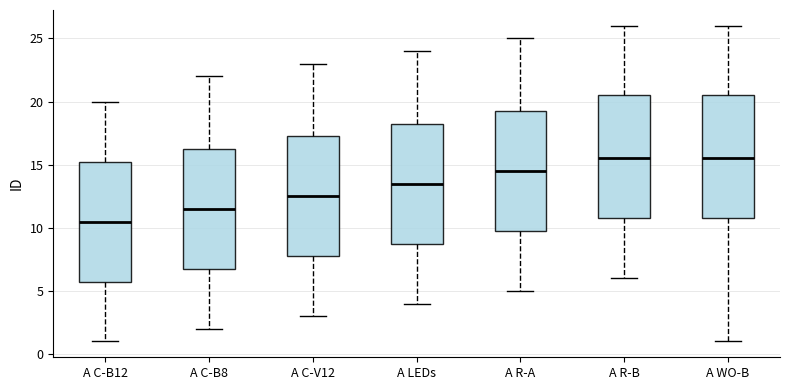

Reading left to right, transcribe this box plot: for each box, give where its median line is, the range the box spans, and where its two whiskers end, as read against the y-axis. The values are not printed on the chart, so give them approximately, as read against the axis.

A C-B12: median 10.5, box 6.0 to 15.5, whiskers 1.0 to 20.0
A C-B8: median 11.5, box 7.0 to 16.5, whiskers 2.0 to 22.0
A C-V12: median 12.5, box 8.0 to 17.5, whiskers 3.0 to 23.0
A LEDs: median 13.5, box 9.0 to 18.5, whiskers 4.0 to 24.0
A R-A: median 14.5, box 10.0 to 19.5, whiskers 5.0 to 25.0
A R-B: median 15.5, box 11.0 to 20.5, whiskers 6.0 to 26.0
A WO-B: median 15.5, box 11.0 to 20.5, whiskers 1.0 to 26.0